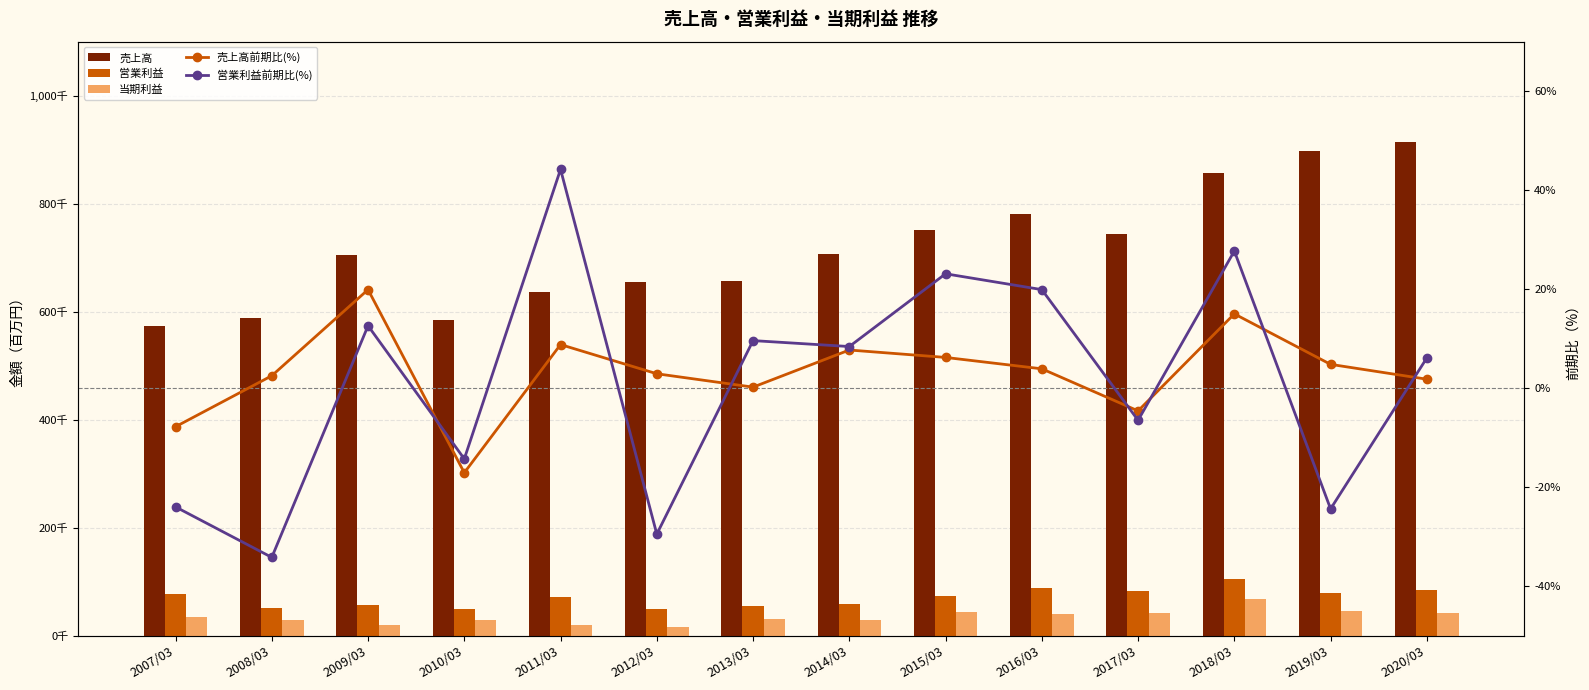

At how many categories does at least one series exceed 167606?

14